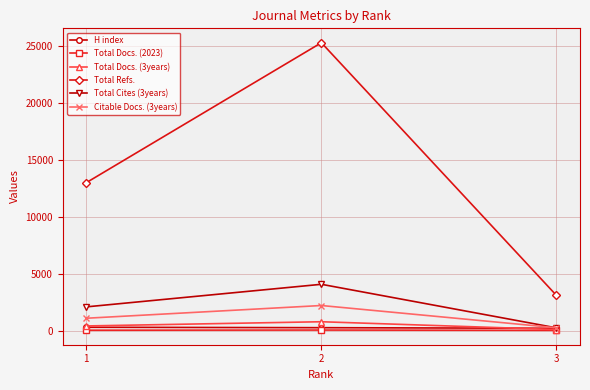

Which series has the widest spread of values?

Total Refs.